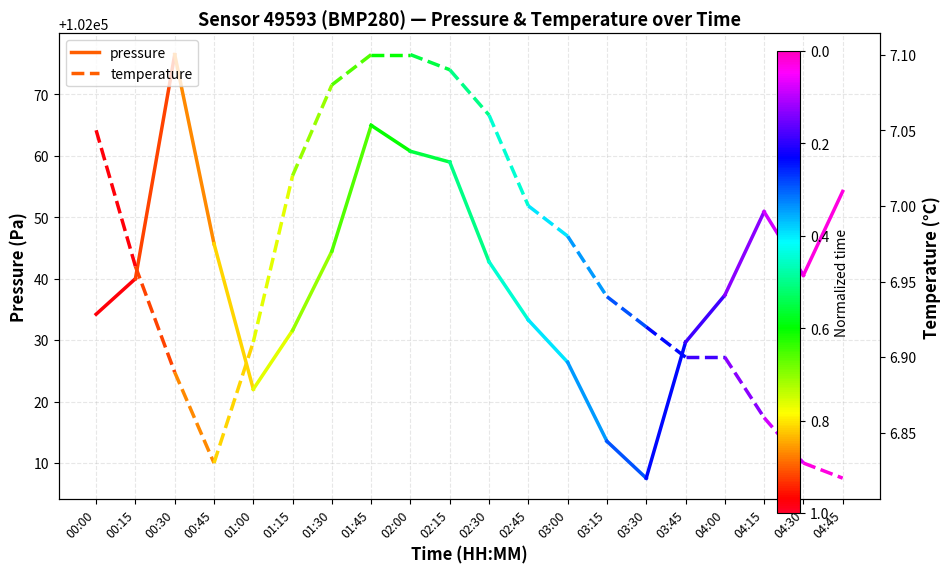

Reading left to right, list all the values displayed in this chart.

pressure: 102034.2	102040.0
temperature: 7.0	7.0